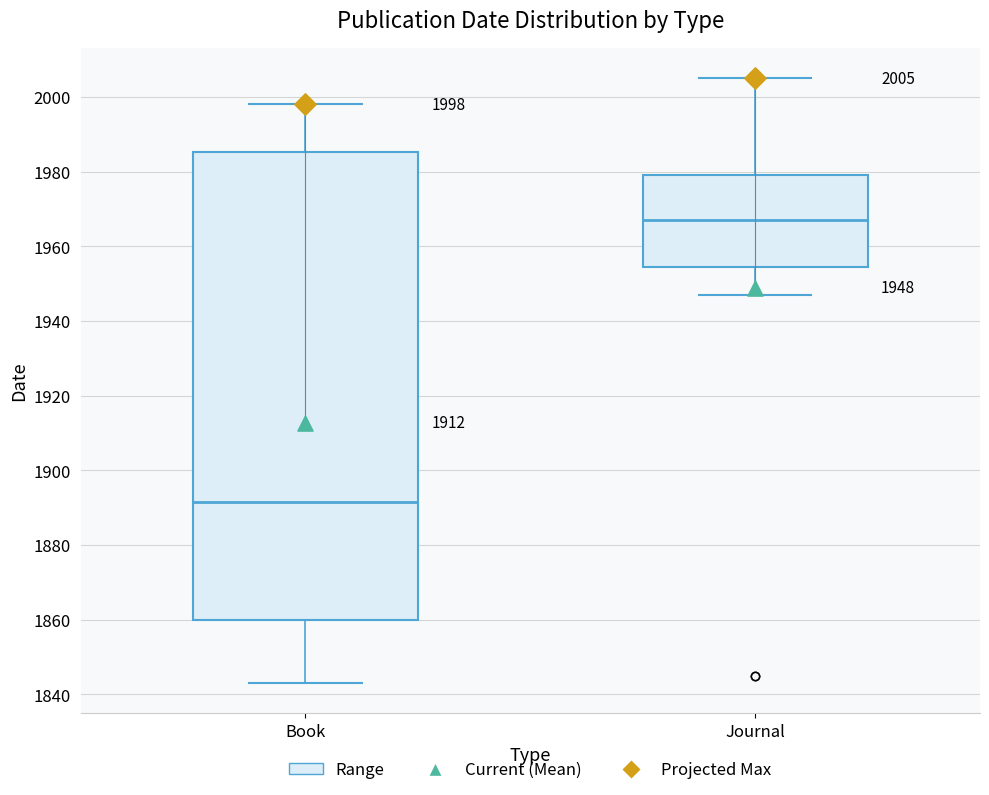

Which box is the tallest, from its lower edge to its upper edge?

Book